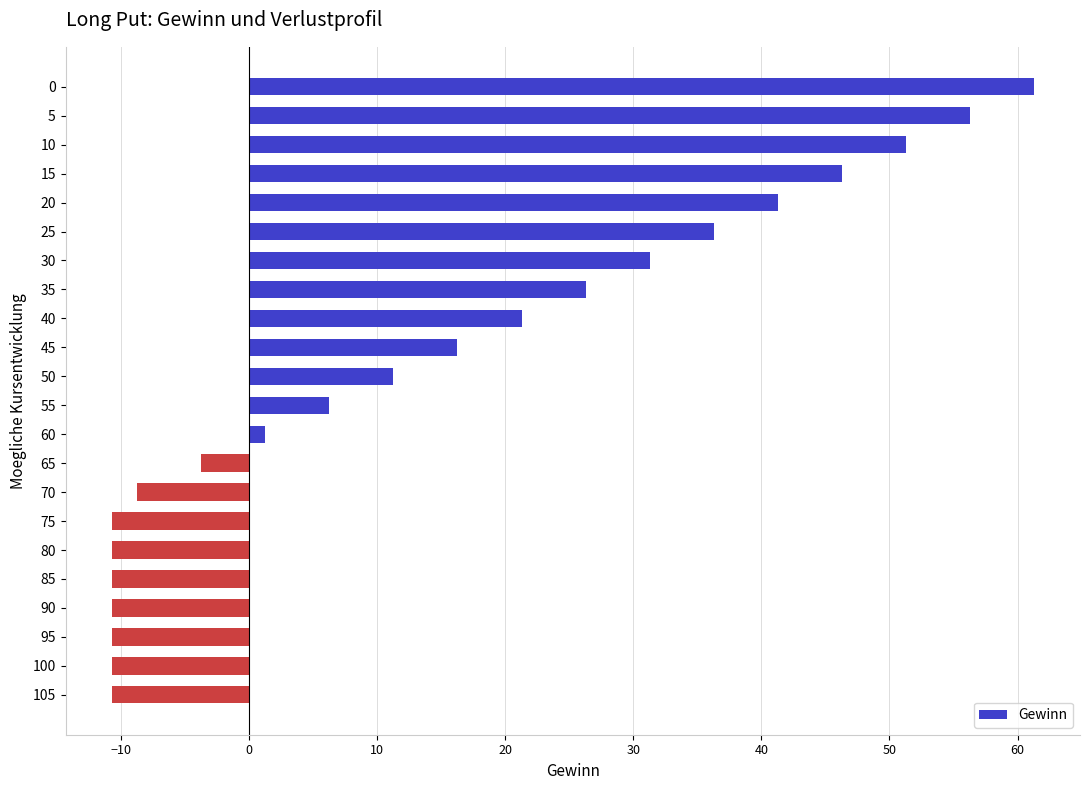

How many values are below zero?

9